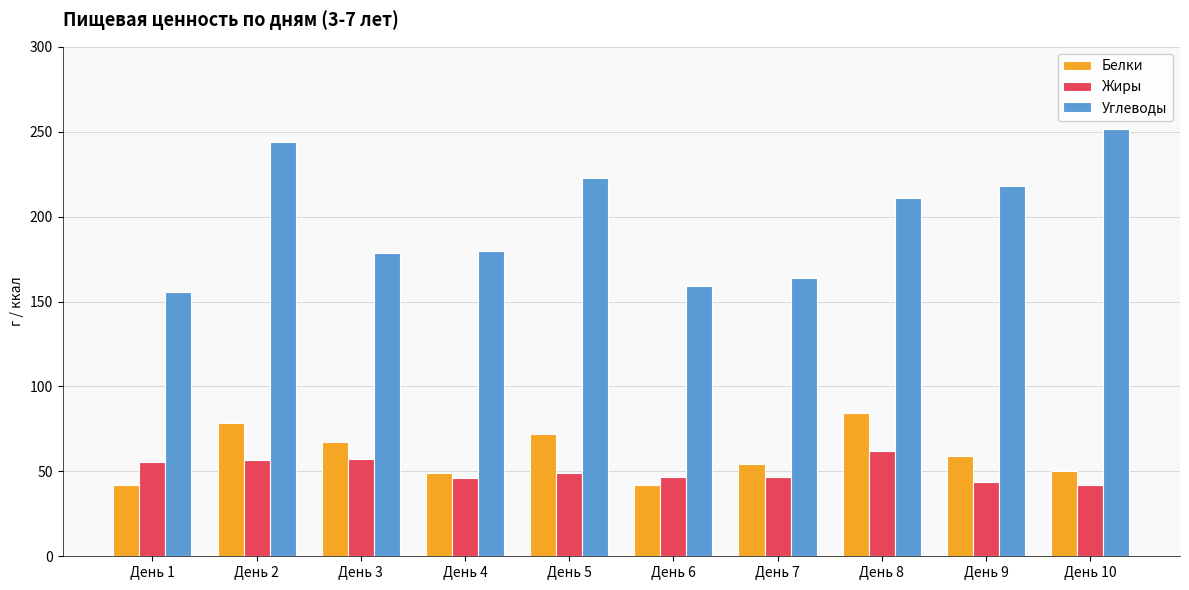

What is the total value across all series at День 8?

357.3